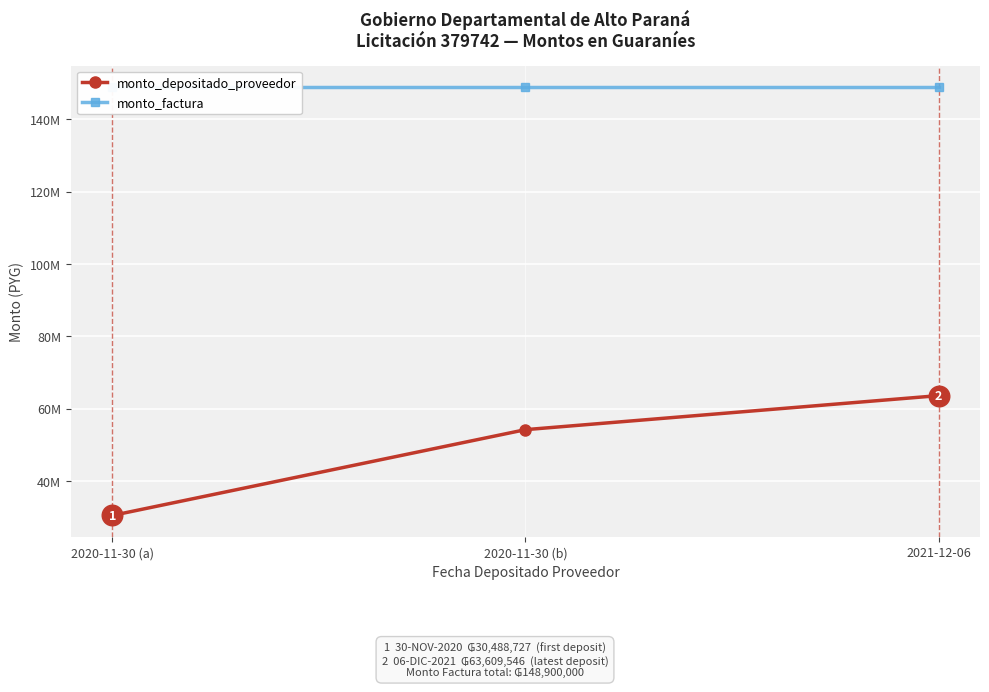

At which category is the sum across all series the highest?

2021-12-06